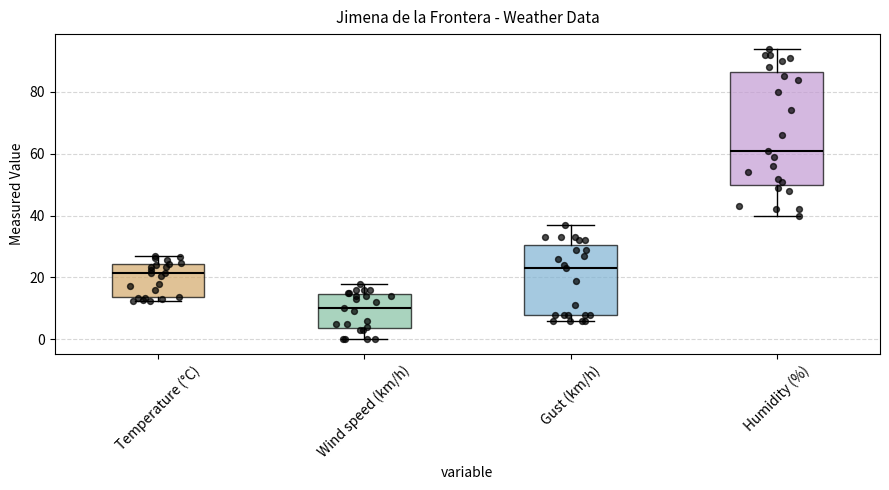

Reading left to right, transcribe this box plot: for each box, give where its median line is, the range the box spans, and where its two whiskers end, as read against the y-axis. The values are not printed on the chart, so give them approximately, as read against the axis.

Temperature (°C): median 22, box 14 to 24, whiskers 12 to 26
Wind speed (km/h): median 10, box 4 to 14, whiskers 0 to 18
Gust (km/h): median 24, box 8 to 30, whiskers 6 to 38
Humidity (%): median 62, box 50 to 86, whiskers 40 to 94